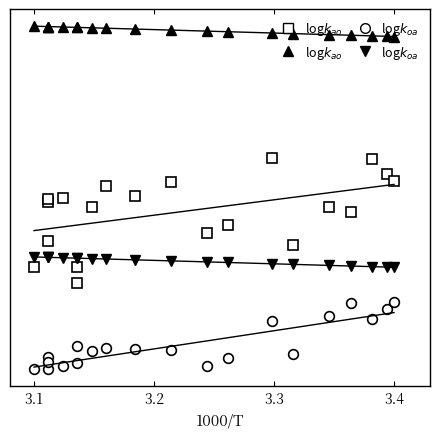

Reading left to right, list all the values displayed in this chart.

log$k_{ao}$ □: 1.1	1.1	1.2	1.2	1.2	1.1	1.0	1.2	1.3	1.2	1.3	1.2	1.2	1.3	1.1	1.2	1.2	1.3	1.3	1.3
log$k_{ao}$ ▲: 1.6	1.6	1.6	1.6	1.6	1.6	1.6	1.6	1.6	1.6	1.6	1.6	1.6	1.6	1.6	1.6	1.6	1.6	1.6	1.6
log$k_{oa}$ ○: 0.9	0.9	0.9	0.9	0.9	0.9	0.9	0.9	0.9	0.9	0.9	0.9	0.9	1.0	0.9	1.0	1.0	1.0	1.0	1.0
log$k_{oa}$ ▼: 1.1	1.1	1.1	1.1	1.1	1.1	1.1	1.1	1.1	1.1	1.1	1.1	1.1	1.1	1.1	1.1	1.1	1.1	1.1	1.1